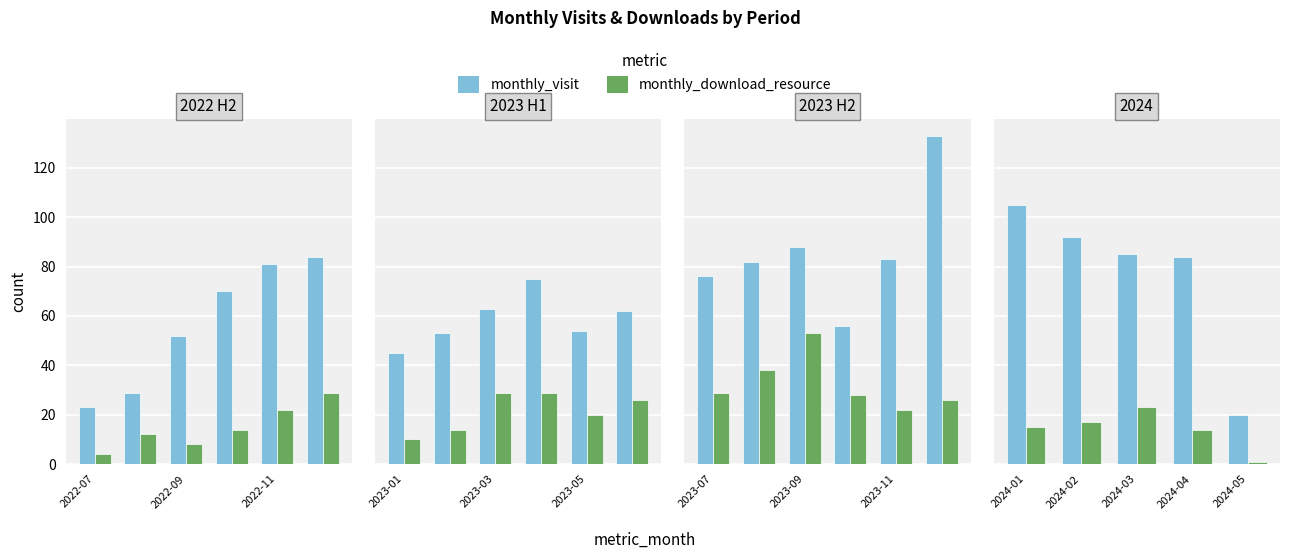

What is the sum of the monthly_visit values at 2024-05 and 2024-04?

104